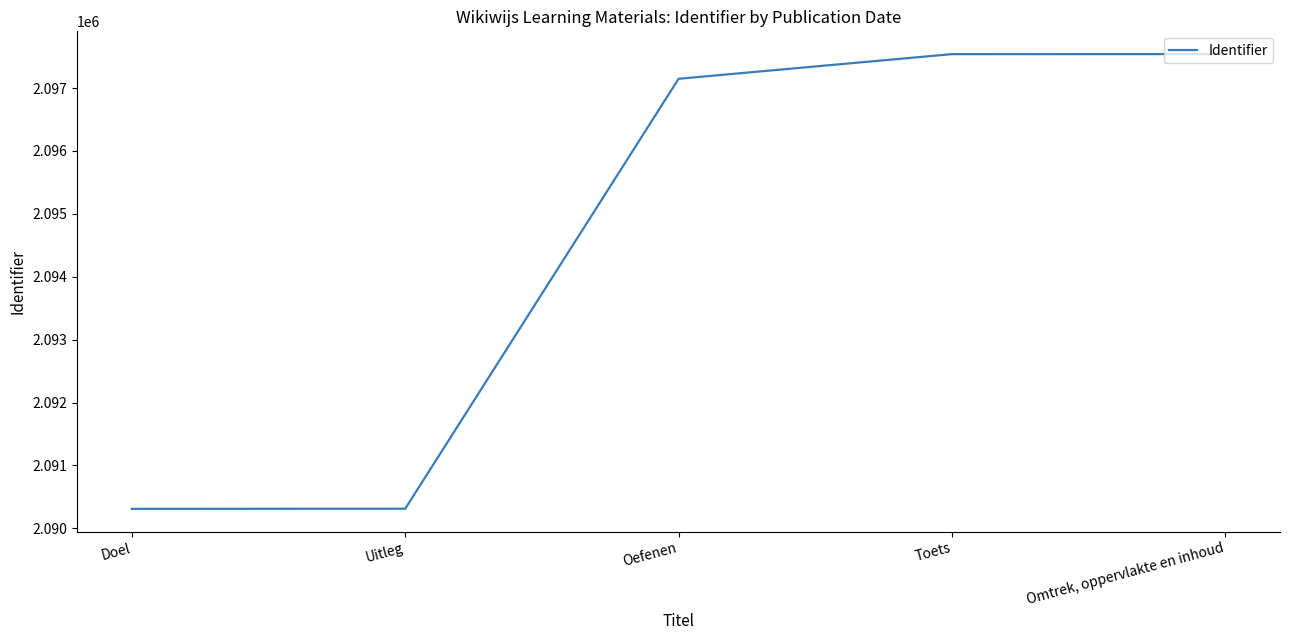

The value at Toets is 2097539. True or false?

True